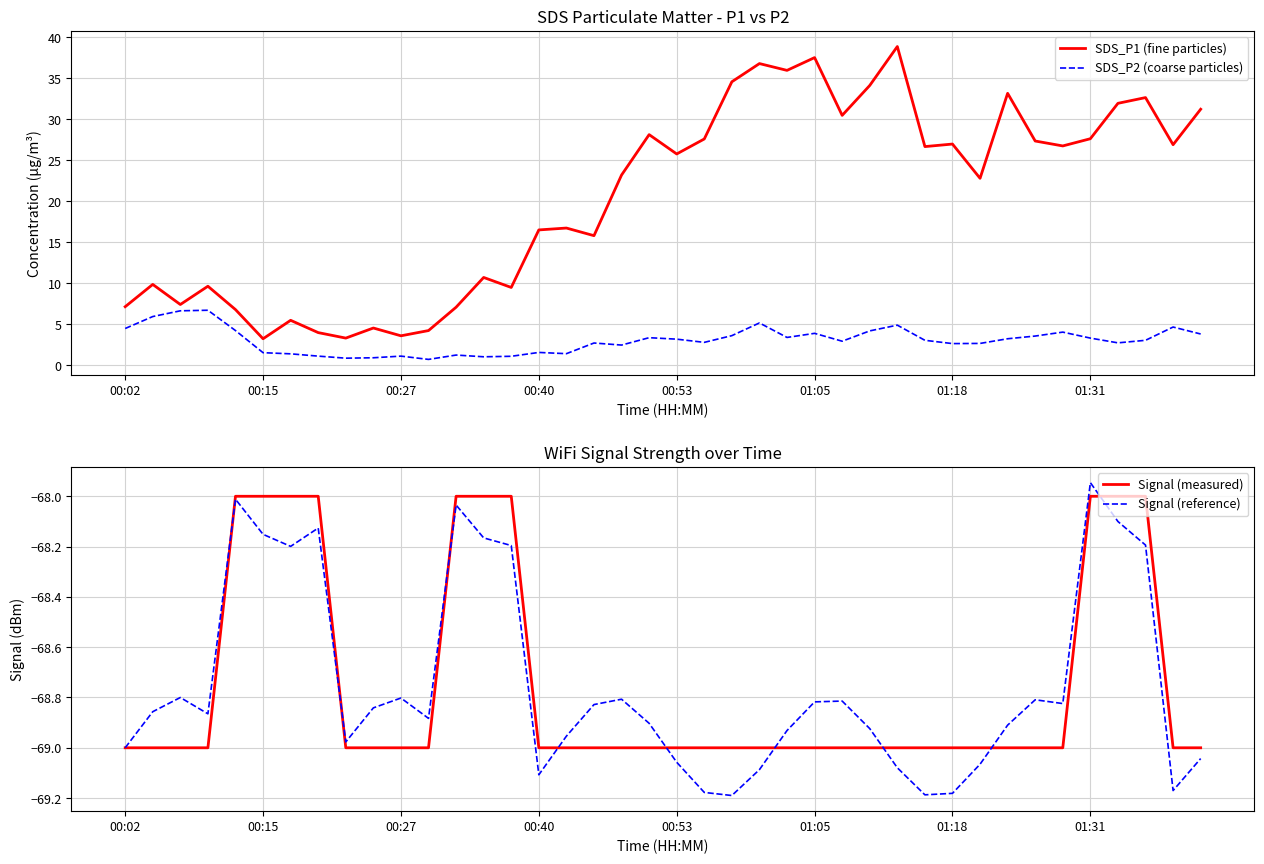

True or false: Signal (reference) has more than 2 interior local peaks.

True